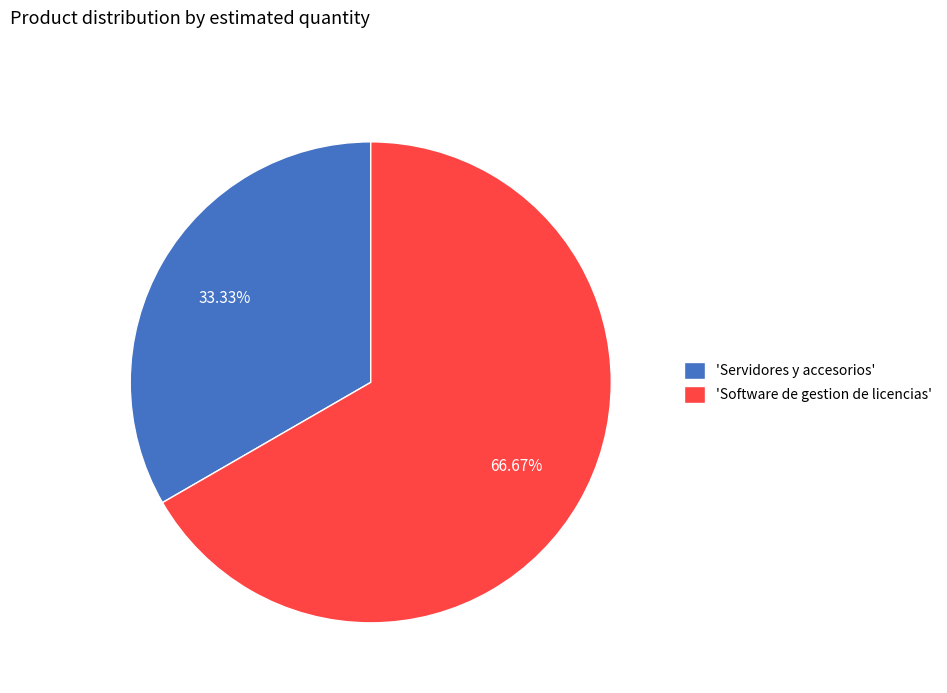

Is the sum of 'Servidores y accesorios' and 'Software de gestion de licencias' greater than half?

Yes